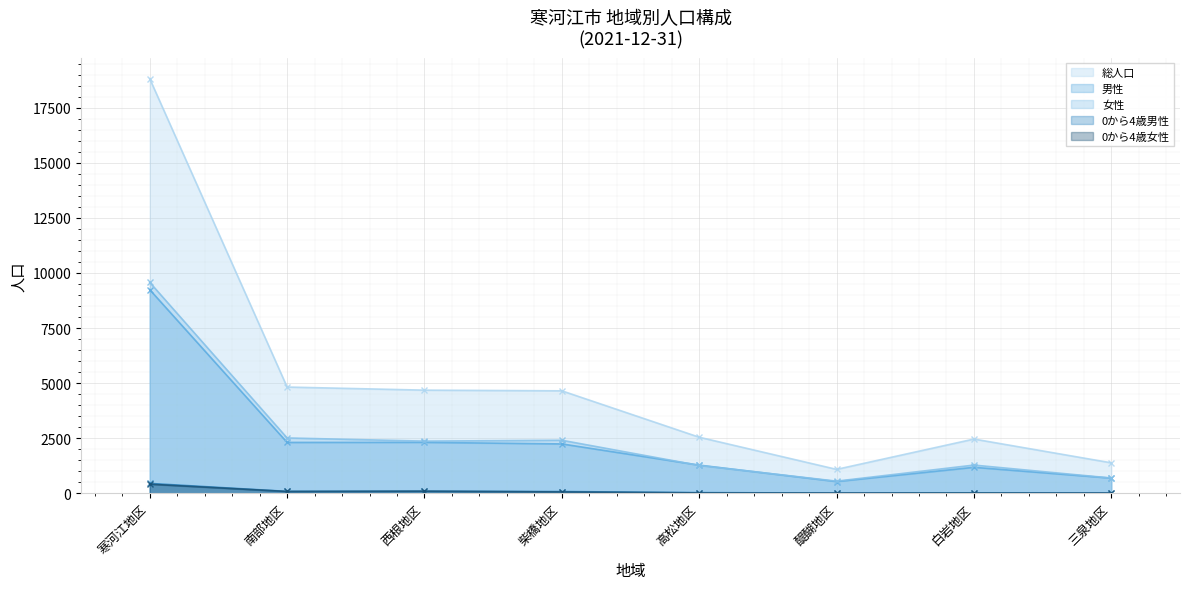

Reading left to right, transcribe all the data shown in this chart.

総人口: 寒河江地区=18816	南部地区=4823	西根地区=4682	柴橋地区=4651	高松地区=2546	醍醐地区=1087	白岩地区=2463	三泉地区=1384
男性: 寒河江地区=9242	南部地区=2310	西根地区=2313	柴橋地区=2242	高松地区=1280	醍醐地区=534	白岩地区=1181	三泉地区=690
女性: 寒河江地区=9574	南部地区=2513	西根地区=2369	柴橋地区=2409	高松地区=1266	醍醐地区=553	白岩地区=1282	三泉地区=694
0から4歳男性: 寒河江地区=450	南部地区=88	西根地区=95	柴橋地区=81	高松地区=32	醍醐地区=12	白岩地区=22	三泉地区=11
0から4歳女性: 寒河江地区=415	南部地区=84	西根地区=98	柴橋地区=63	高松地区=20	醍醐地区=14	白岩地区=15	三泉地区=13